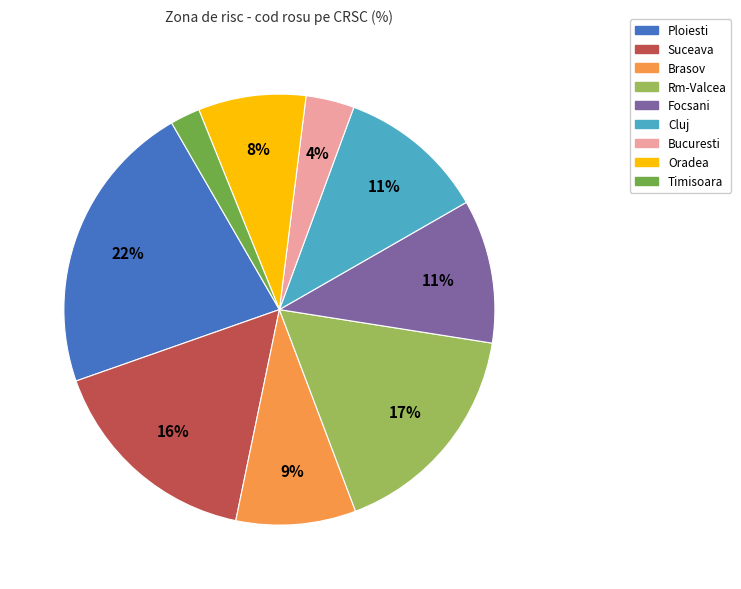

The Rm-Valcea slice represents 32% of the pie. True or false?

False